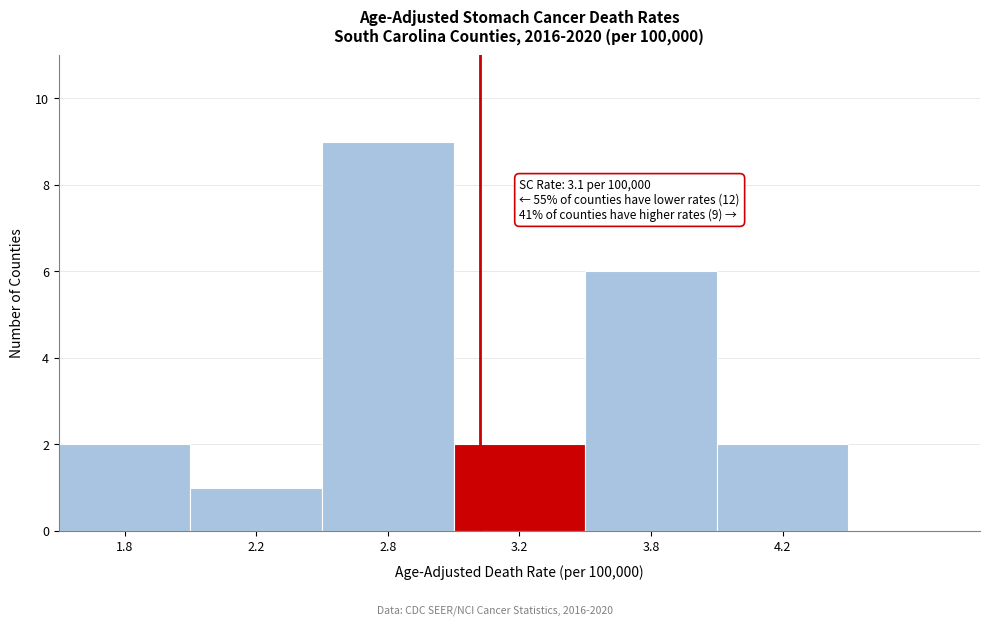

Reading left to right, list all the values displayed in this chart.

2	1	9	2	6	2